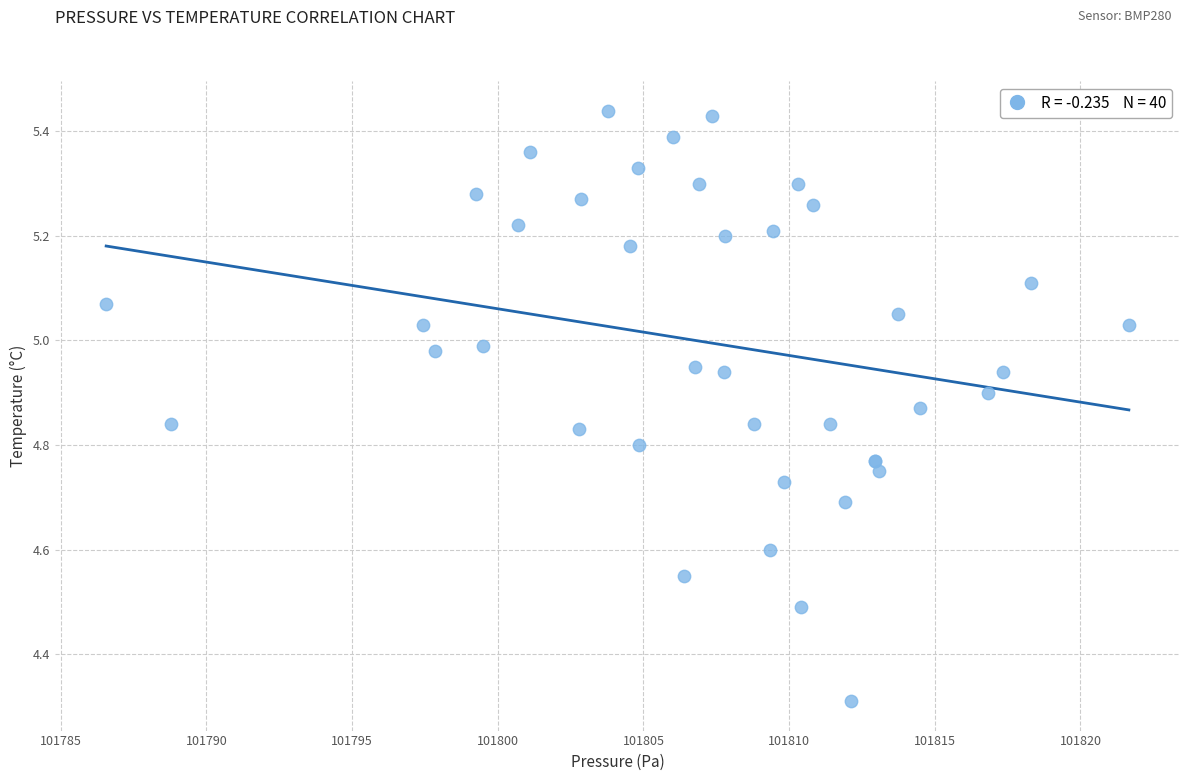

What Y value in the scatter plot is closest to 4?

4.3